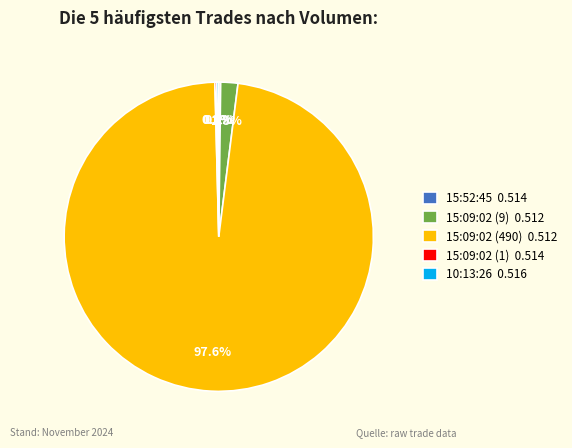

Is there any slice that represents more than half of the pie?

Yes